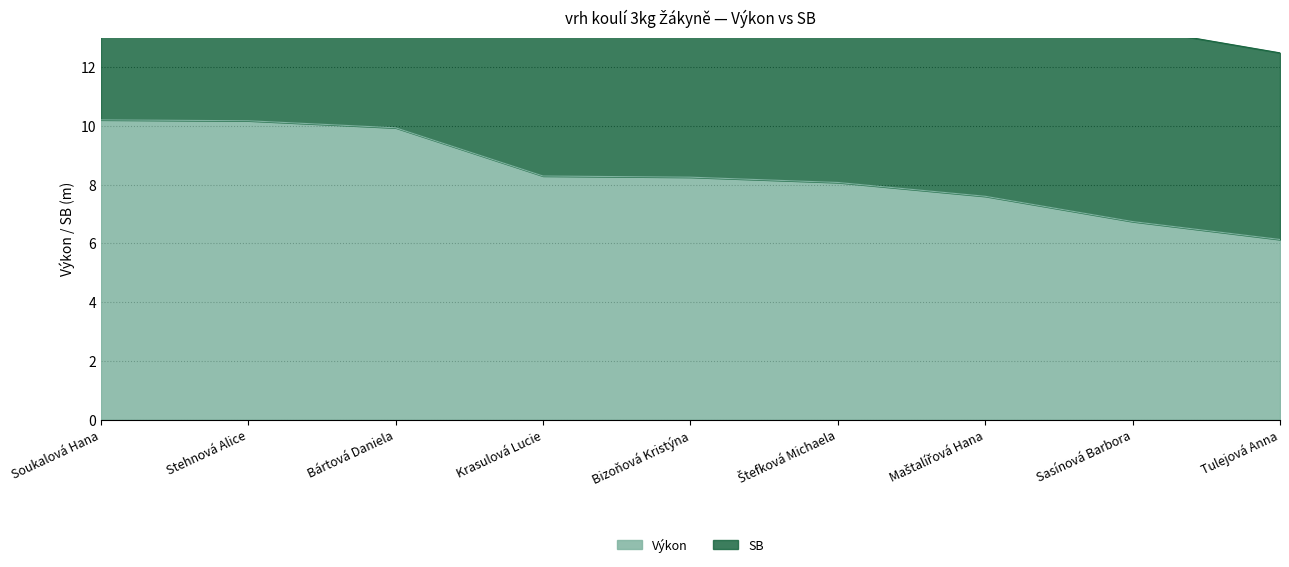

Reading left to right, what are all the values shown in this chart?

Výkon: 10.2	10.2	9.9	8.3	8.2	8.1	7.6	6.7	6.1
SB: 21.3	20.8	21.1	16.7	16.8	15.9	15.1	13.3	12.5